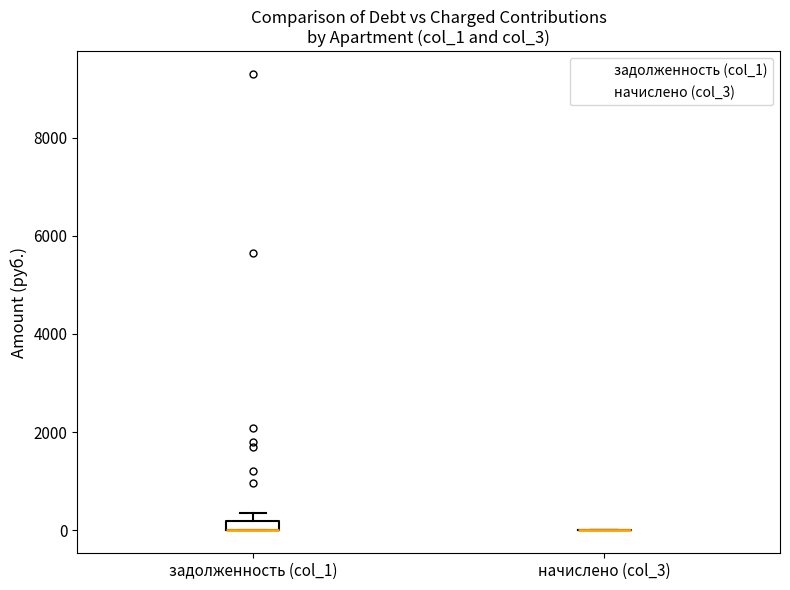

Where is the lower edge of the box for задолженность (col_1) on the y-axis? The values are not printed on the chart, so give them approximately, as read against the axis.

0